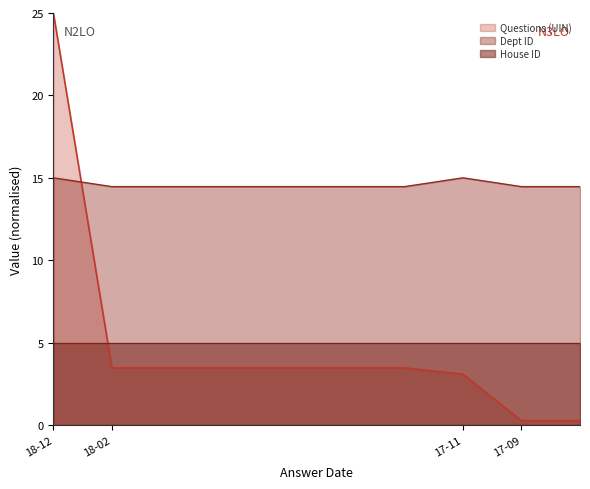

Count the number of data series in this chart.

3